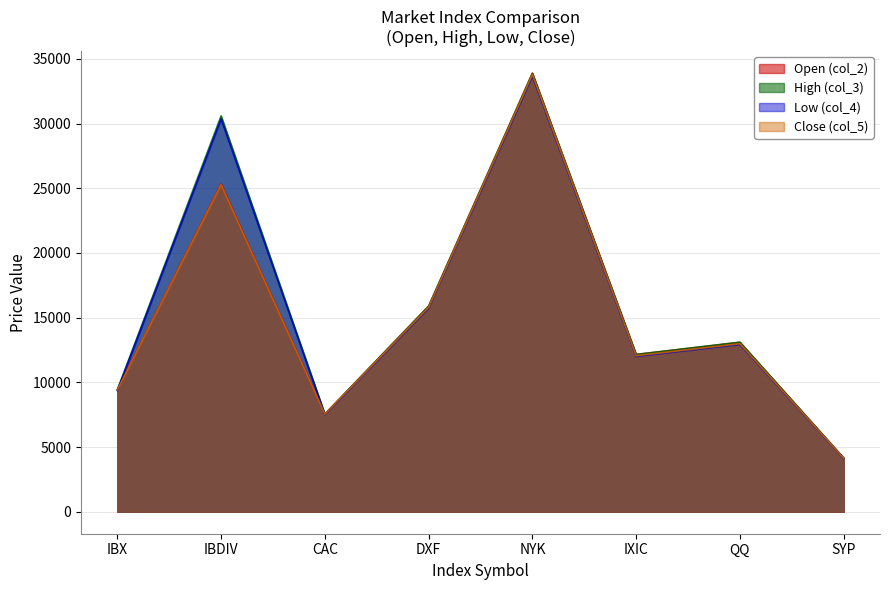

True or false: col_4 and col_2 intersect in this chart.

True